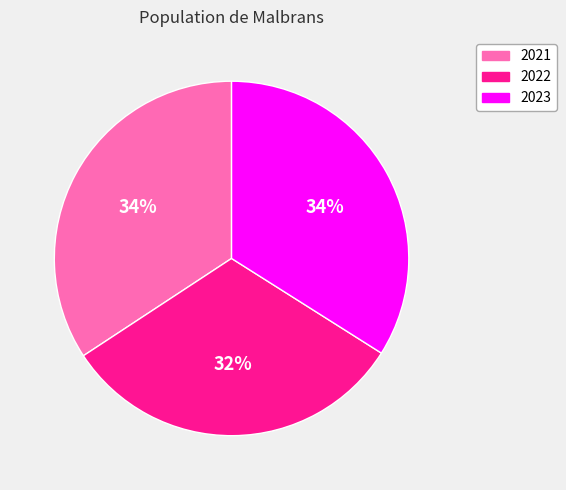

How many segments does this pie chart have?

3